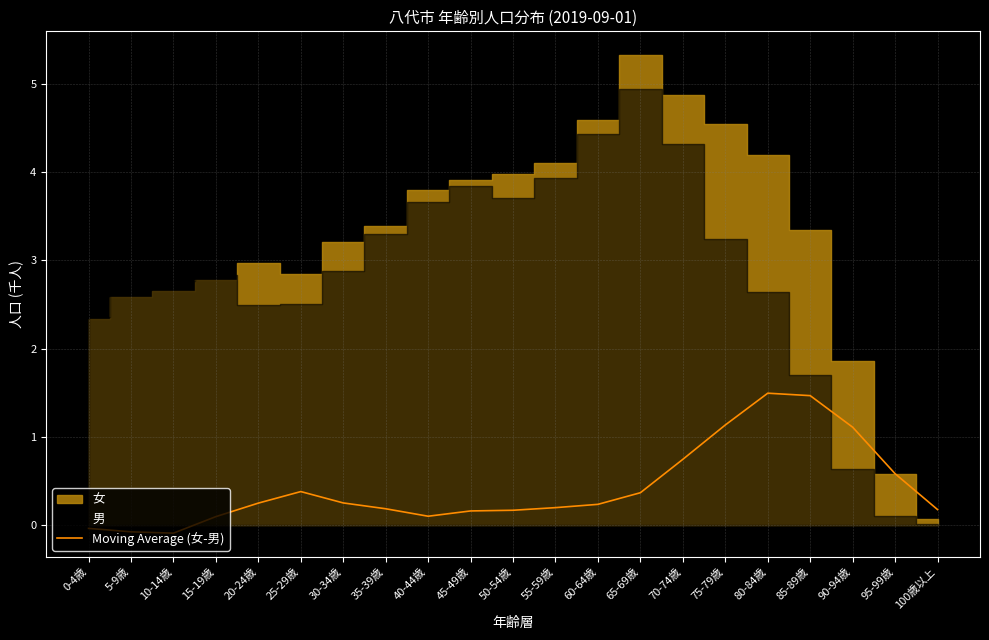

Where is the data nearest to the value 0?

0-4歳